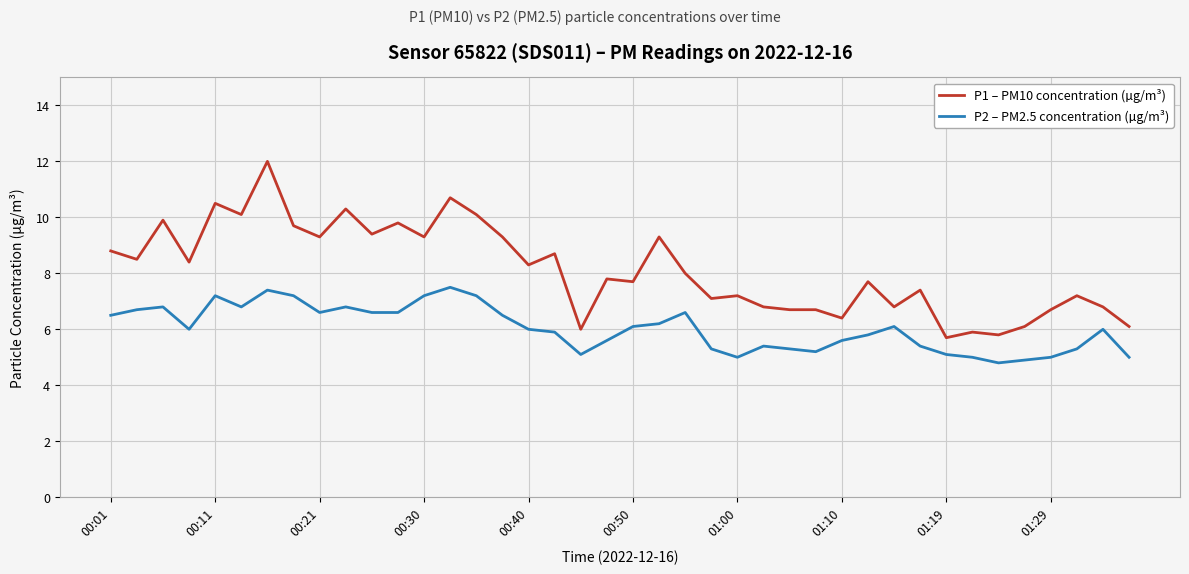

True or false: P1 – PM10 concentration (µg/m³) and P2 – PM2.5 concentration (µg/m³) cross at least once.

False